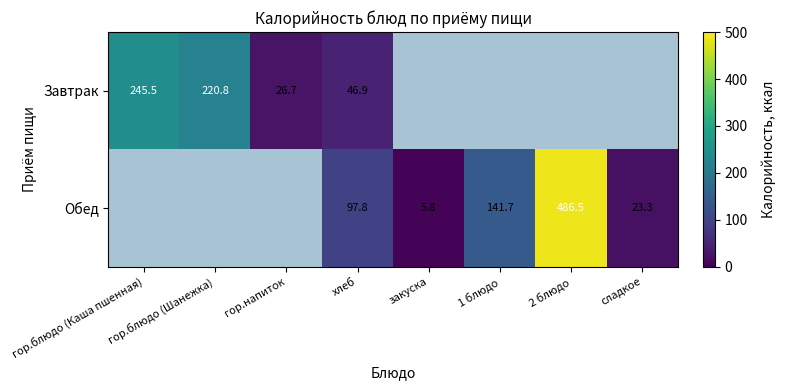

The value of Обед at 2 блюдо is 486.5. True or false?

True